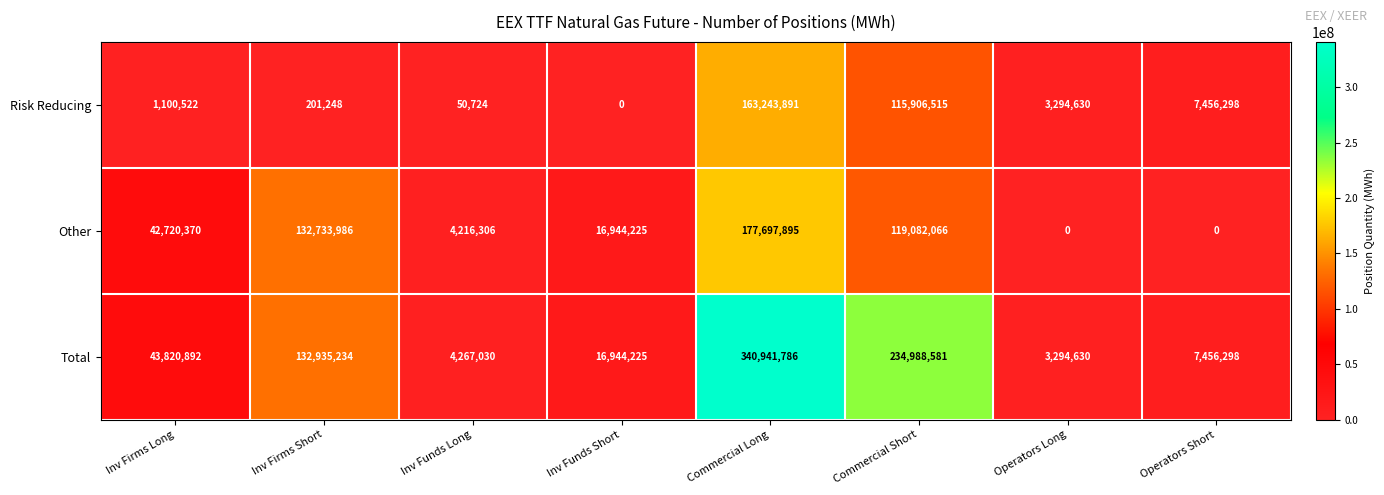

At which category is the sum across all series the highest?

Commercial Long